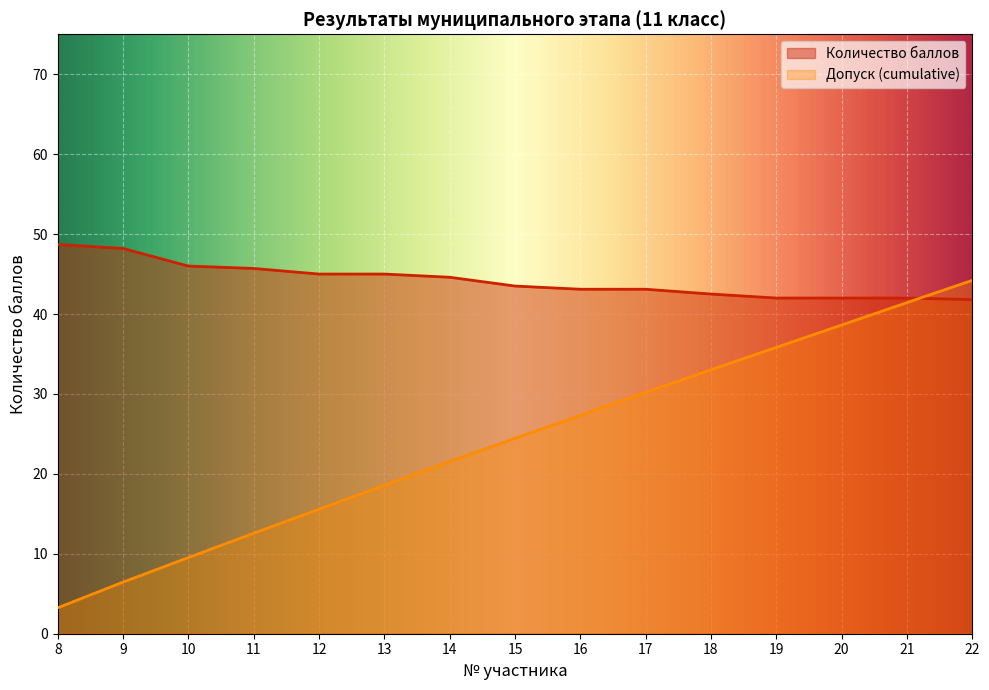

Between 17 and 15, which is larger?

15